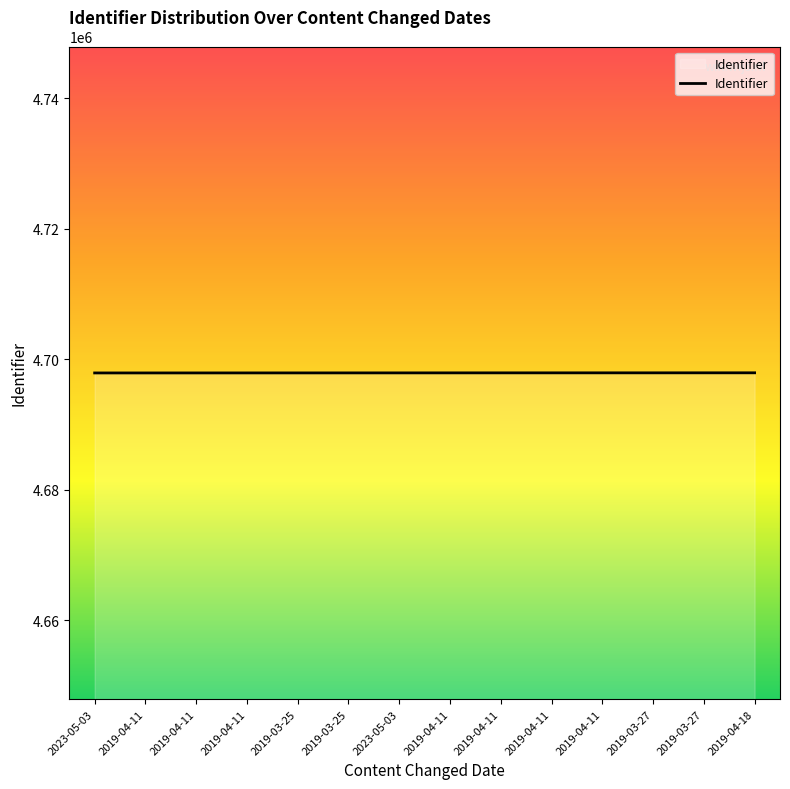

Read the value at 2019-03-27.

4697945